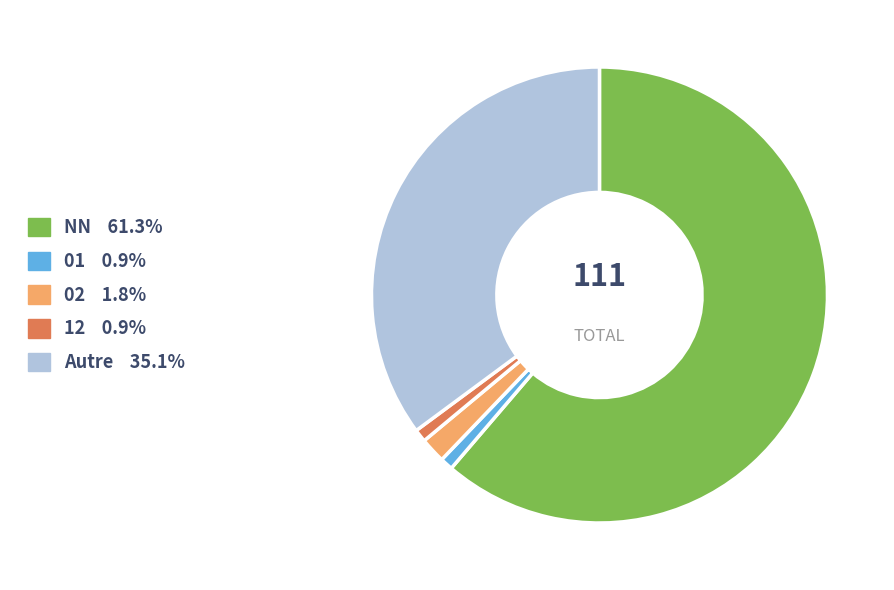

How many segments does this pie chart have?

5